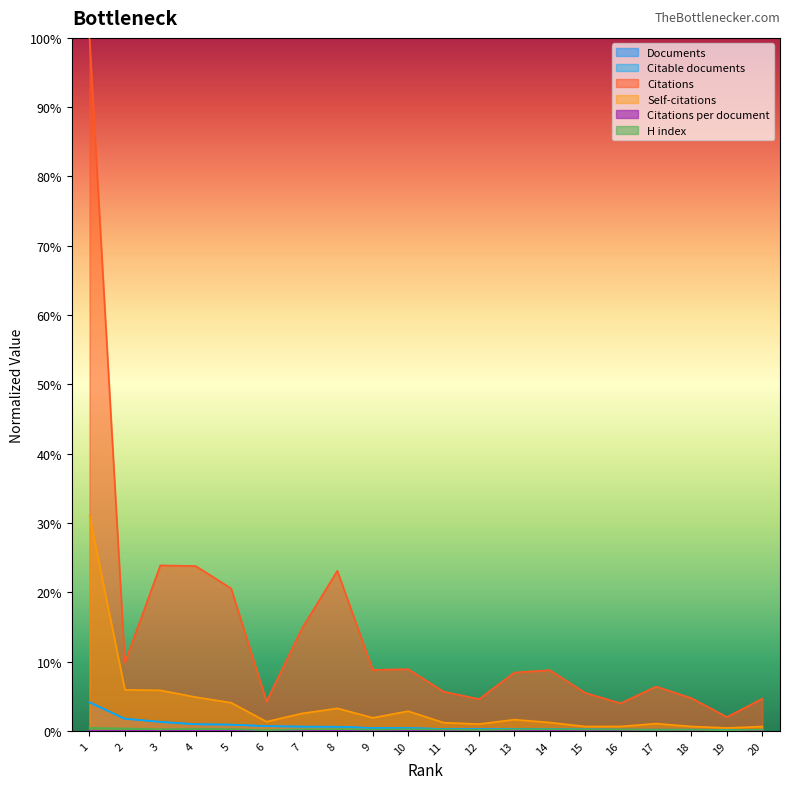

At how many categories does at least one series exceed 0?

20